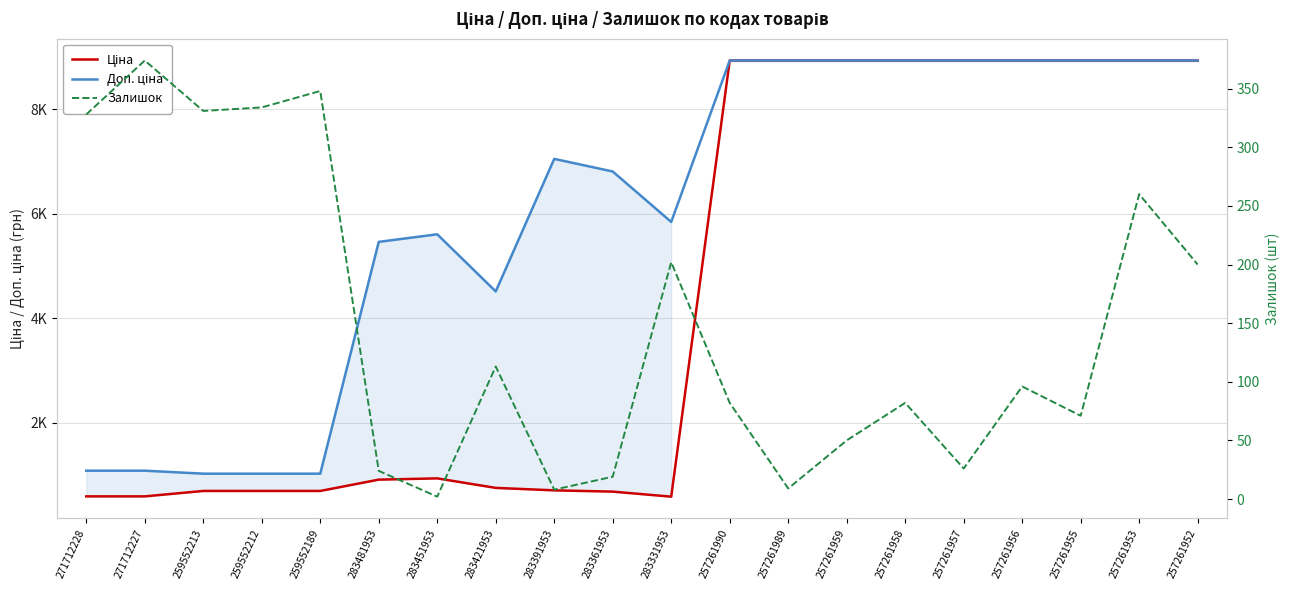

How many values in the Доп. ціна series are below 7051?

10